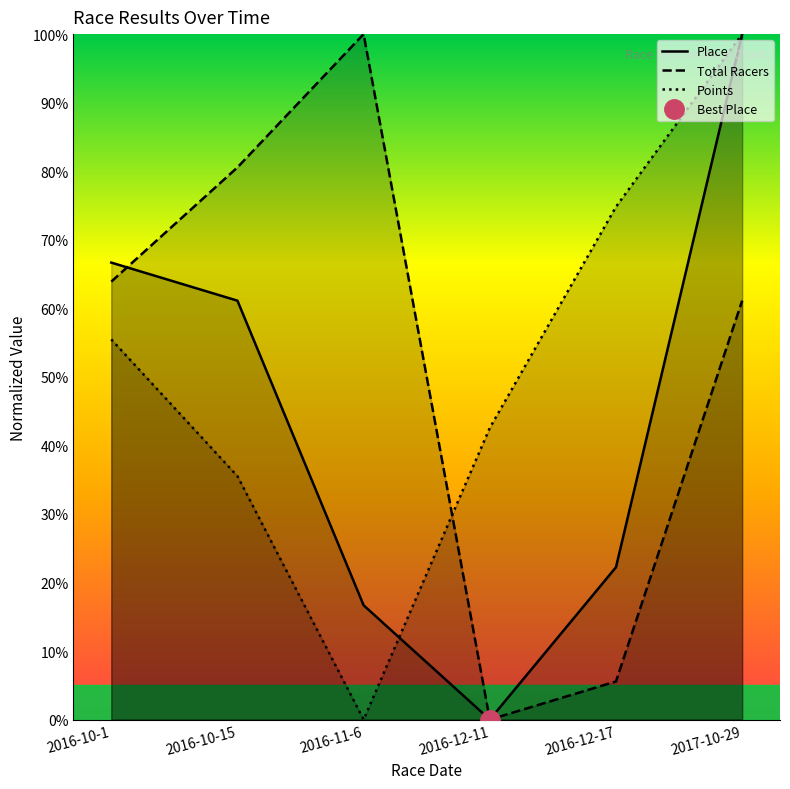

The value of Place at 2016-12-17 is 22.2. True or false?

True